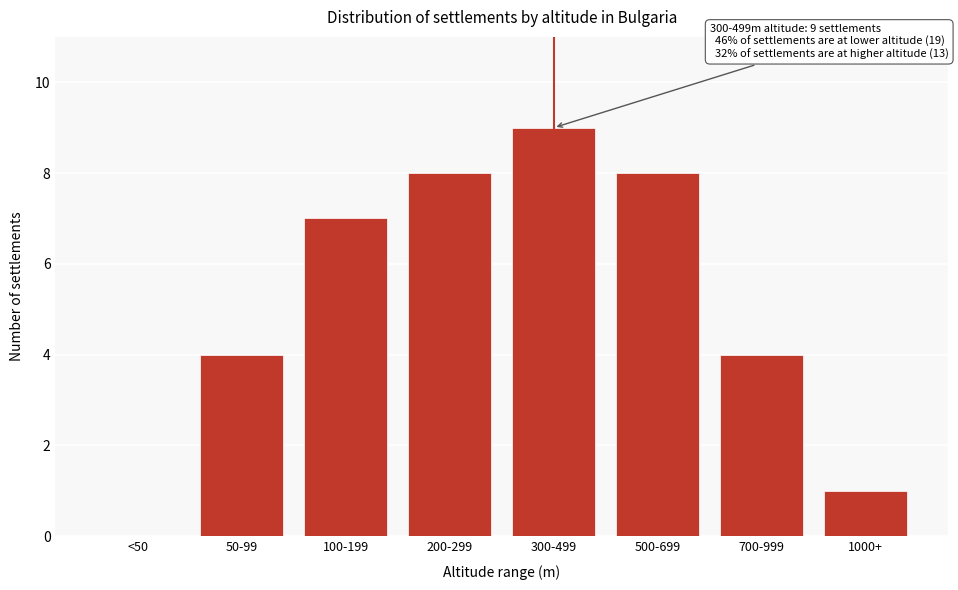

Reading right to left, extract all data points from this chart.

1000+=1	700-999=4	500-699=8	300-499=9	200-299=8	100-199=7	50-99=4	<50=0